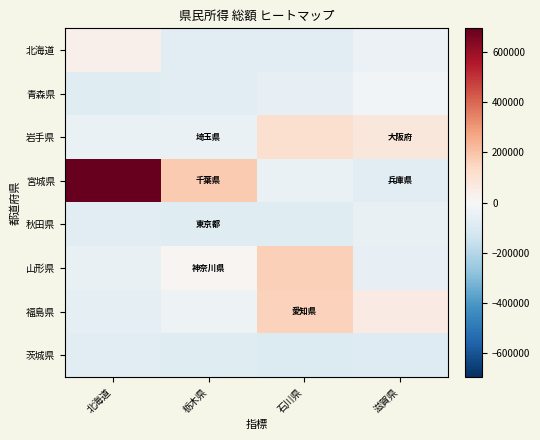

Reading left to right, what are all the values shown in this chart?

北海道: 北海道=37829.7	栃木県=-78176.3	石川県=-77006.3	滋賀県=-43065.3
青森県: 北海道=-84718.3	栃木県=-79683.3	石川県=-56607.3	滋賀県=-17616.3
岩手県: 北海道=-45973.3	栃木県=-47025.3	石川県=111964.7	滋賀県=81023.7
宮城県: 北海道=695261.7	栃木県=183959.7	石川県=-45460.3	滋賀県=-76498.3
秋田県: 北海道=-77225.3	栃木県=-85444.3	石川県=-85620.3	滋賀県=-50839.3
山形県: 北海道=-50628.3	栃木県=13361.7	石川県=165567.7	滋賀県=-57811.3
福島県: 北海道=-64035.3	栃木県=-33576.3	石川県=159050.7	滋賀県=55602.7
茨城県: 北海道=-74724.3	栃木県=-83285.3	石川県=-97499.3	滋賀県=-91103.3